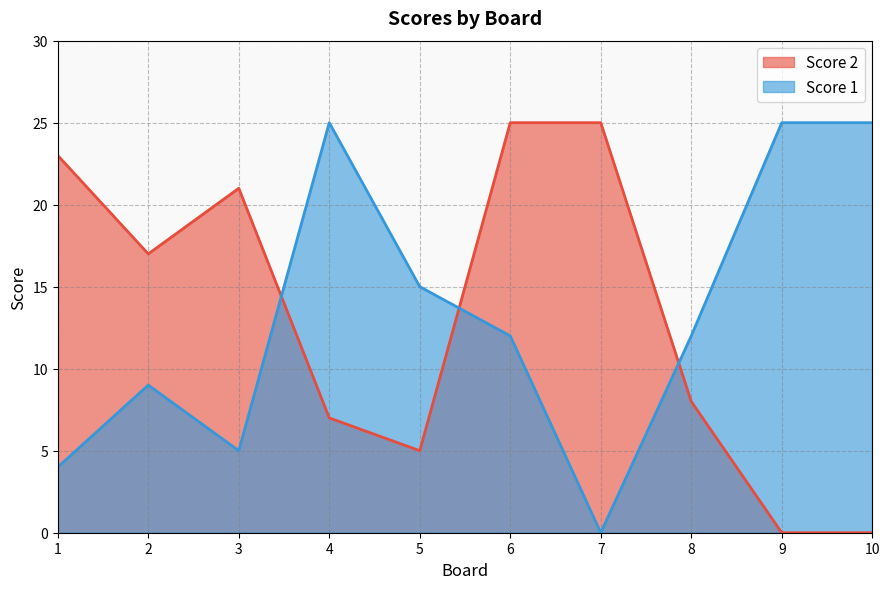

Reading left to right, transcribe all the data shown in this chart.

Score 2: 23	17	21	7	5	25	25	8	0	0
Score 1: 4	9	5	25	15	12	0	12	25	25